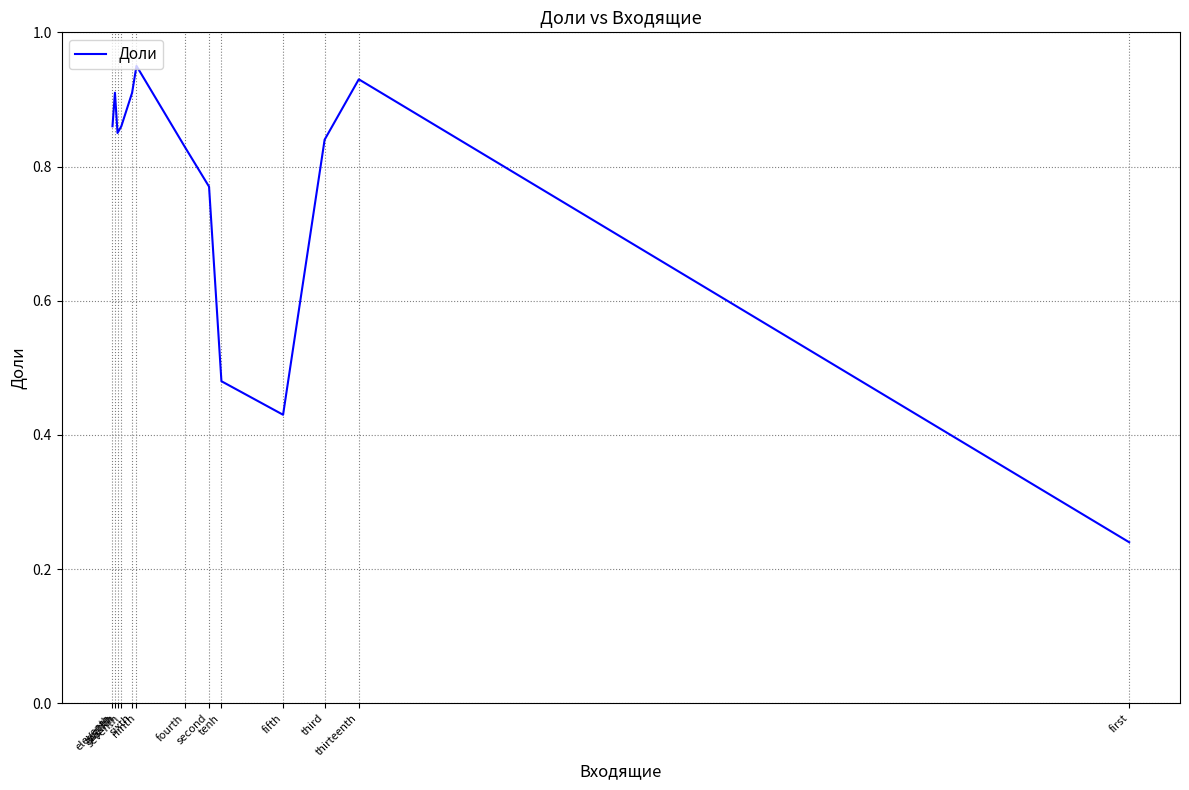

What position from the right is eighth?

12